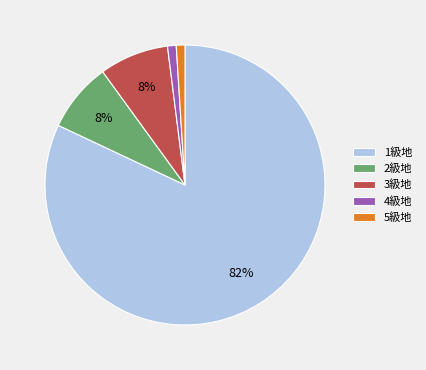

Is there any slice that represents more than half of the pie?

Yes